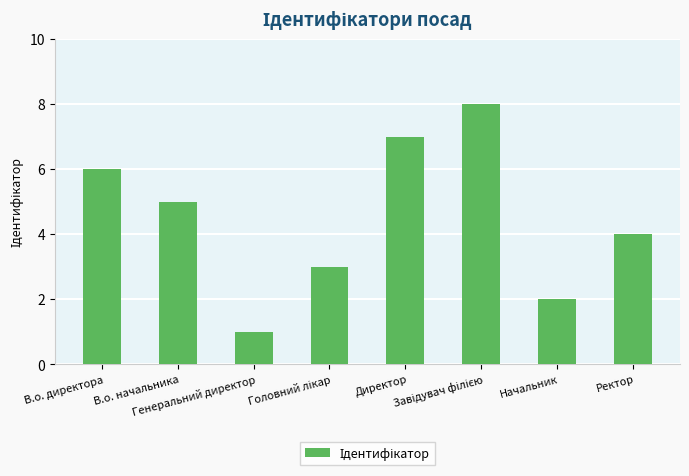

What is the difference between the second highest and second lowest values?

5